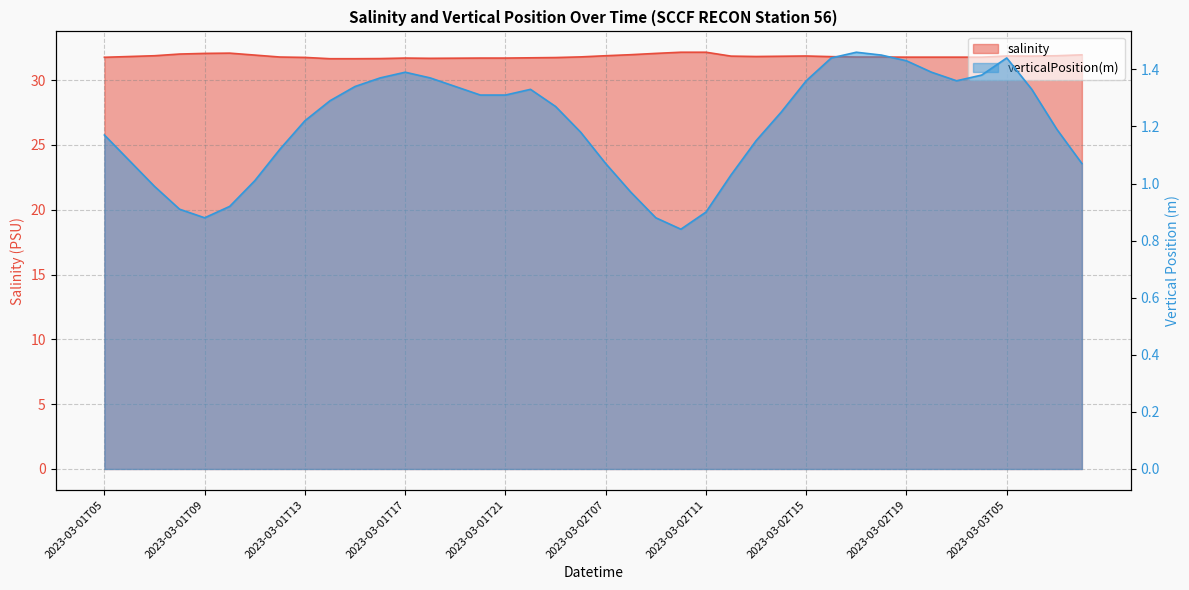

What is the label of the 36th point from the left?

2023-03-02T22